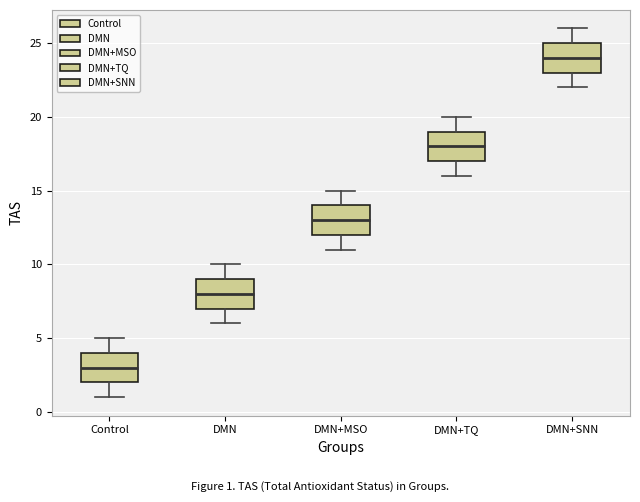

Reading left to right, transcribe this box plot: for each box, give where its median line is, the range the box spans, and where its two whiskers end, as read against the y-axis. The values are not printed on the chart, so give them approximately, as read against the axis.

Control: median 3, box 2 to 4, whiskers 1 to 5
DMN: median 8, box 7 to 9, whiskers 6 to 10
DMN+MSO: median 13, box 12 to 14, whiskers 11 to 15
DMN+TQ: median 18, box 17 to 19, whiskers 16 to 20
DMN+SNN: median 24, box 23 to 25, whiskers 22 to 26